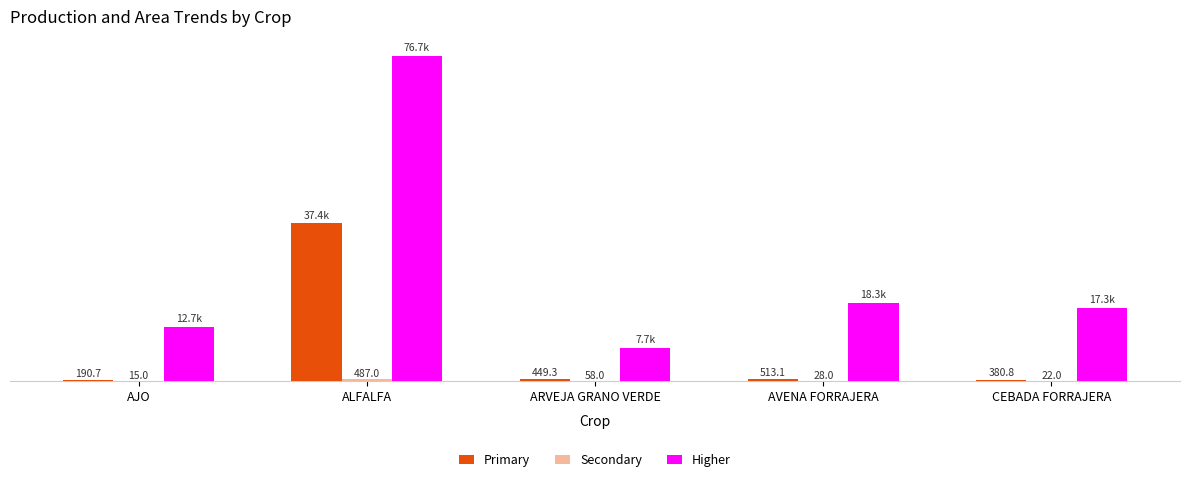

Between AJO and ARVEJA GRANO VERDE, which series saw the biggest shift?

Higher